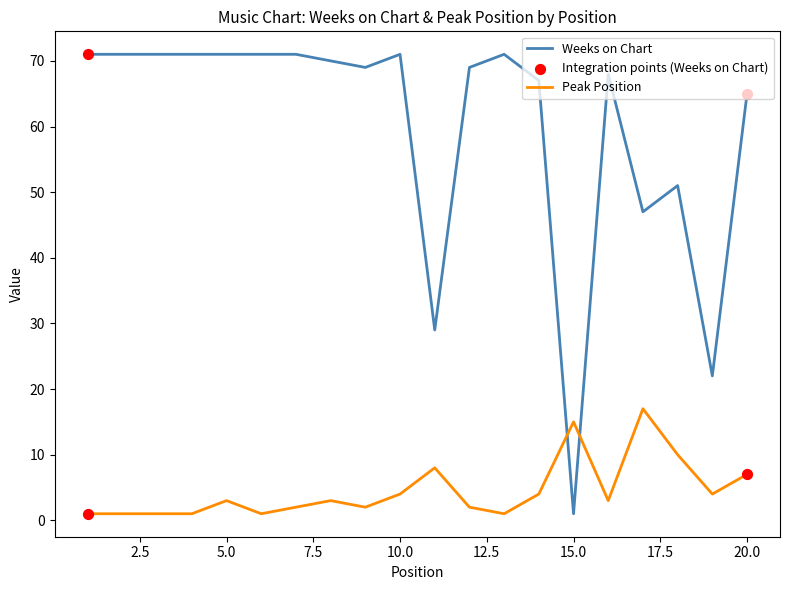

Which series has the largest total across all categories?

Weeks on Chart